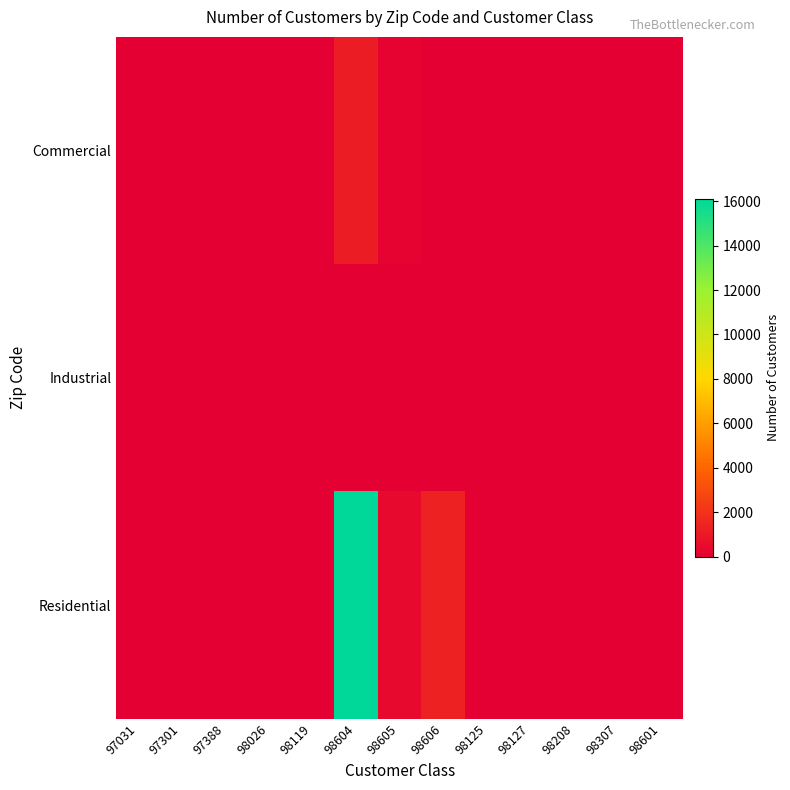

At how many categories does at least one series exceed 9192?

1